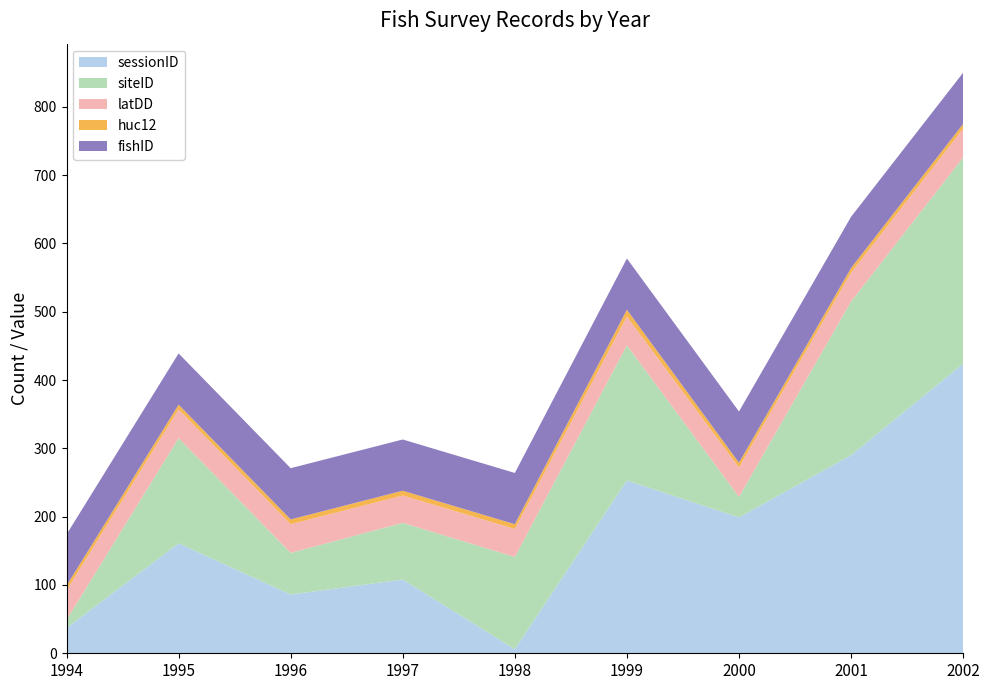

Reading left to right, extract all data points from this chart.

sessionID: 1994=37	1995=161	1996=86	1997=108	1998=6	1999=253	2000=199	2001=290	2002=424
siteID: 1994=12	1995=154	1996=61	1997=83	1998=135	1999=198	2000=30	2001=225	2002=302
latDD: 1994=43	1995=42	1996=42	1997=40	1998=41	1999=42	2000=43	2001=42	2002=42
huc12: 1994=7	1995=7	1996=7	1997=7	1998=7	1999=10	2000=7	2001=7	2002=7
fishID: 1994=75	1995=75	1996=75	1997=75	1998=75	1999=75	2000=75	2001=75	2002=75